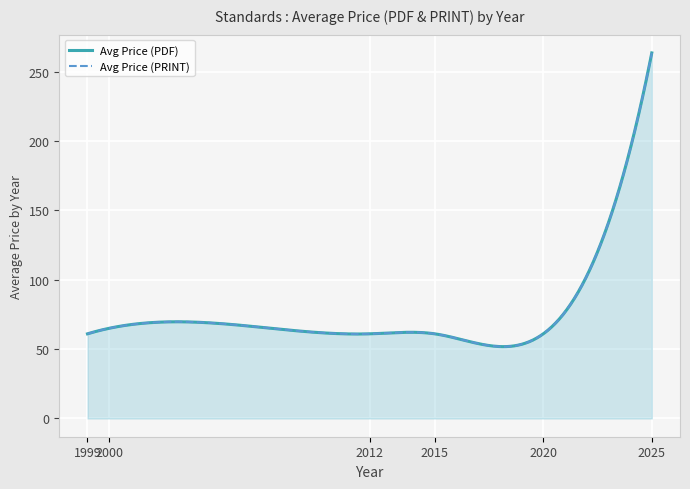

Is the value of Avg Price (PRINT) at 2000 greater than the value of Avg Price (PDF) at 2020?

No